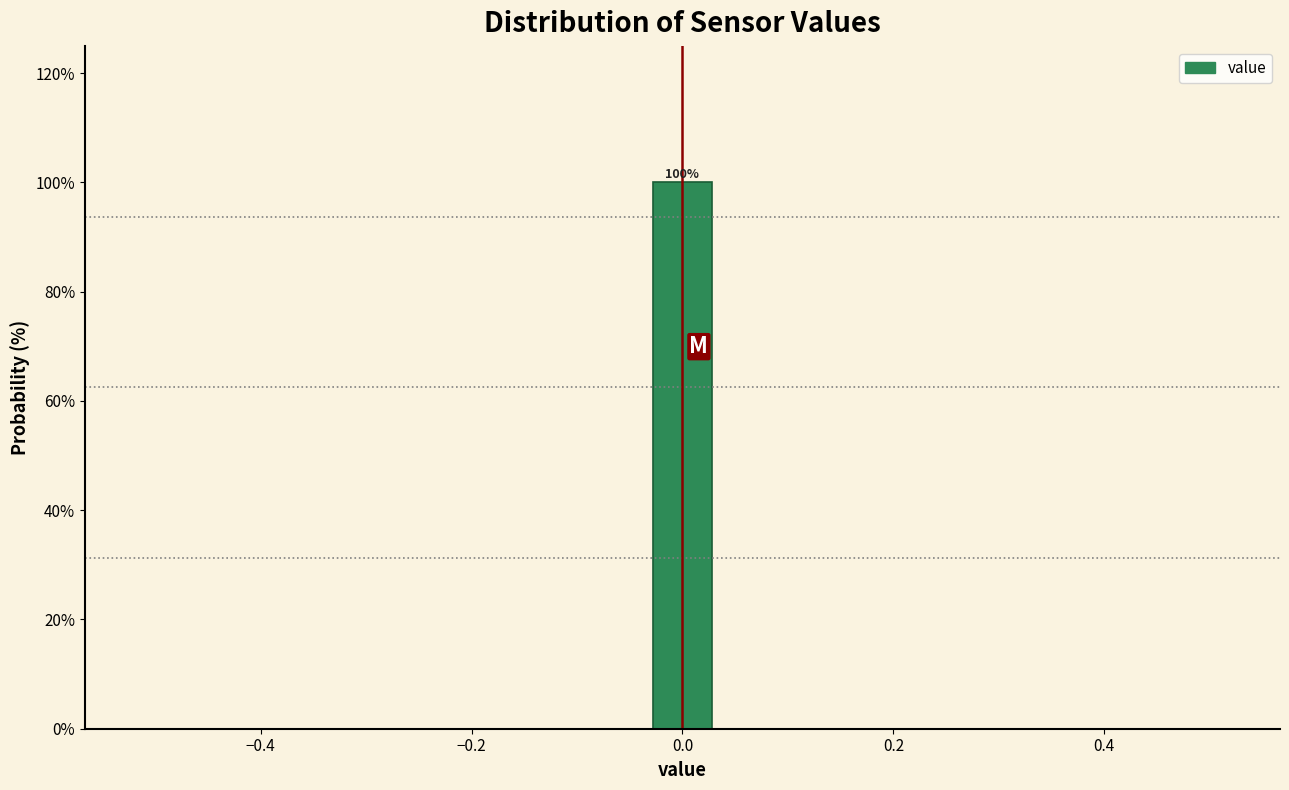

Around what value on the x-axis is the tallest bar? Give the approximate position of its centre, as read against the axis.

0.00